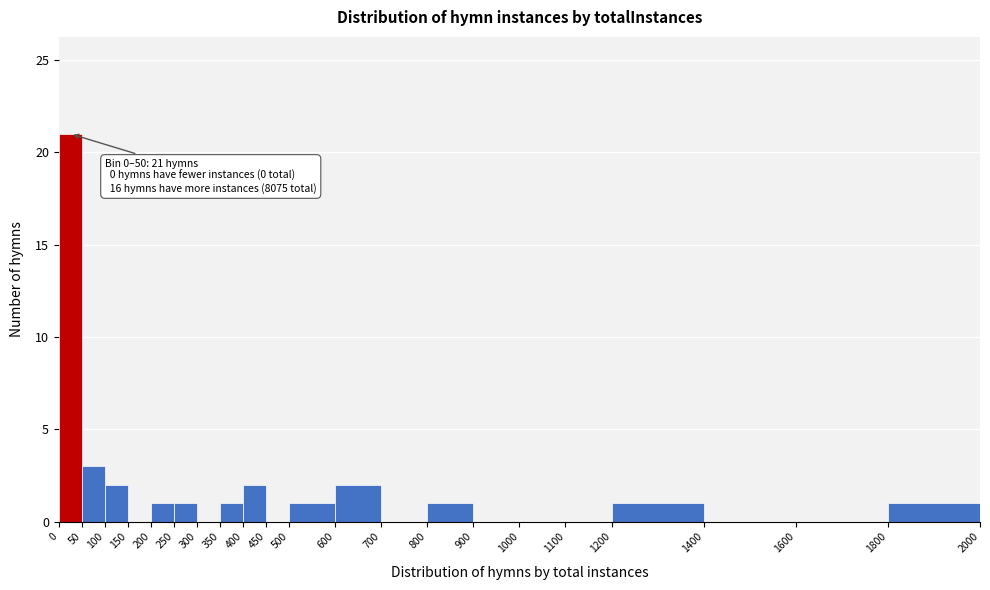

Which range on the x-axis has the tallest bar?

0 to 50